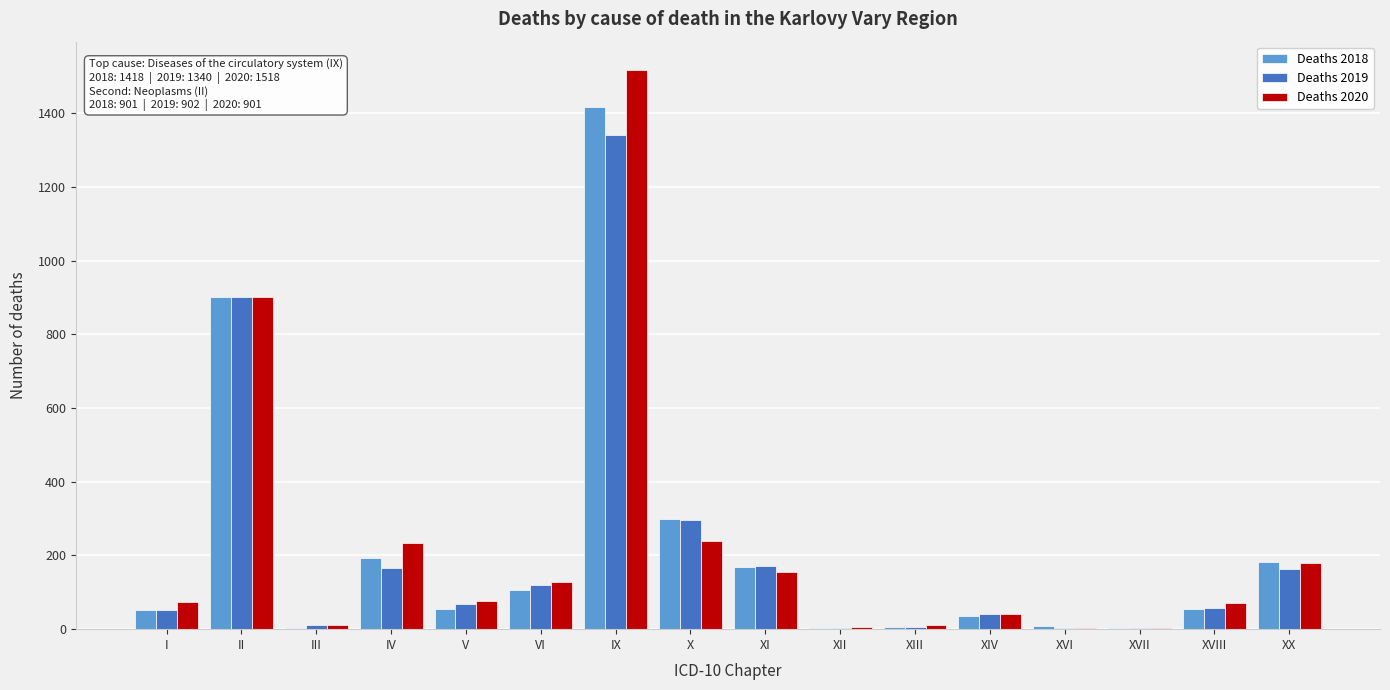

The Deaths 2019 series shows 902 at II. True or false?

True